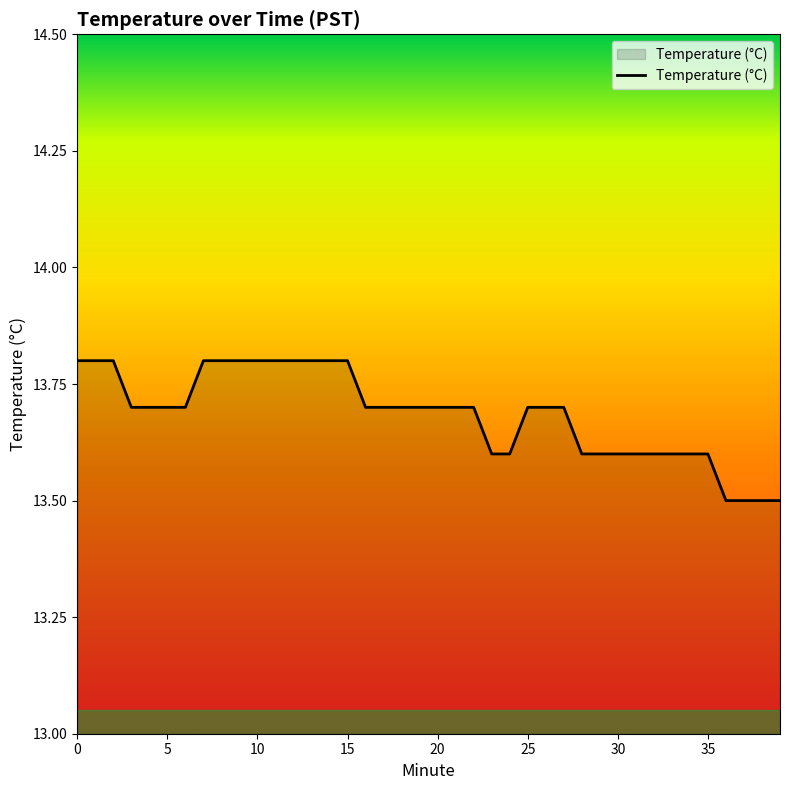

What is the sum of all values?

547.4